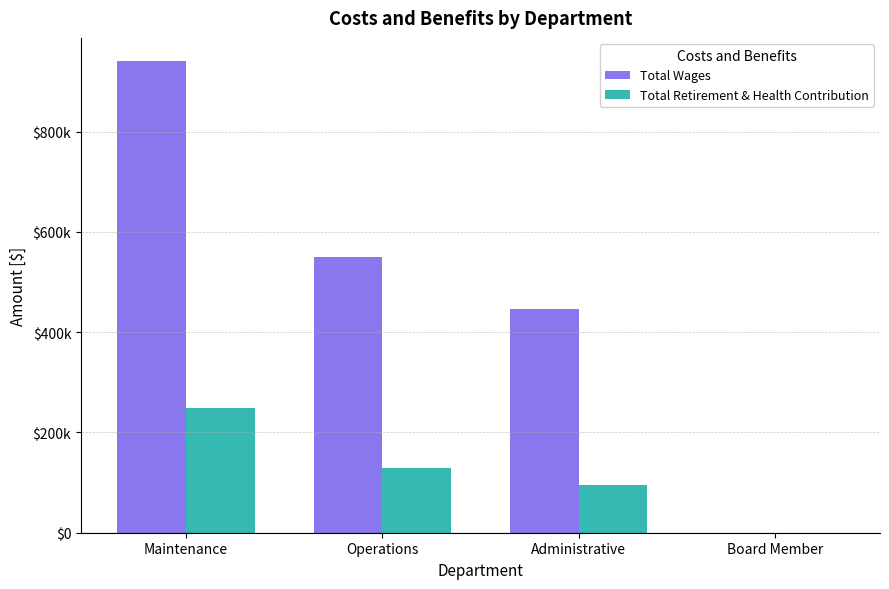

What is the sum of the Total Wages values at Administrative and Maintenance?

1385453